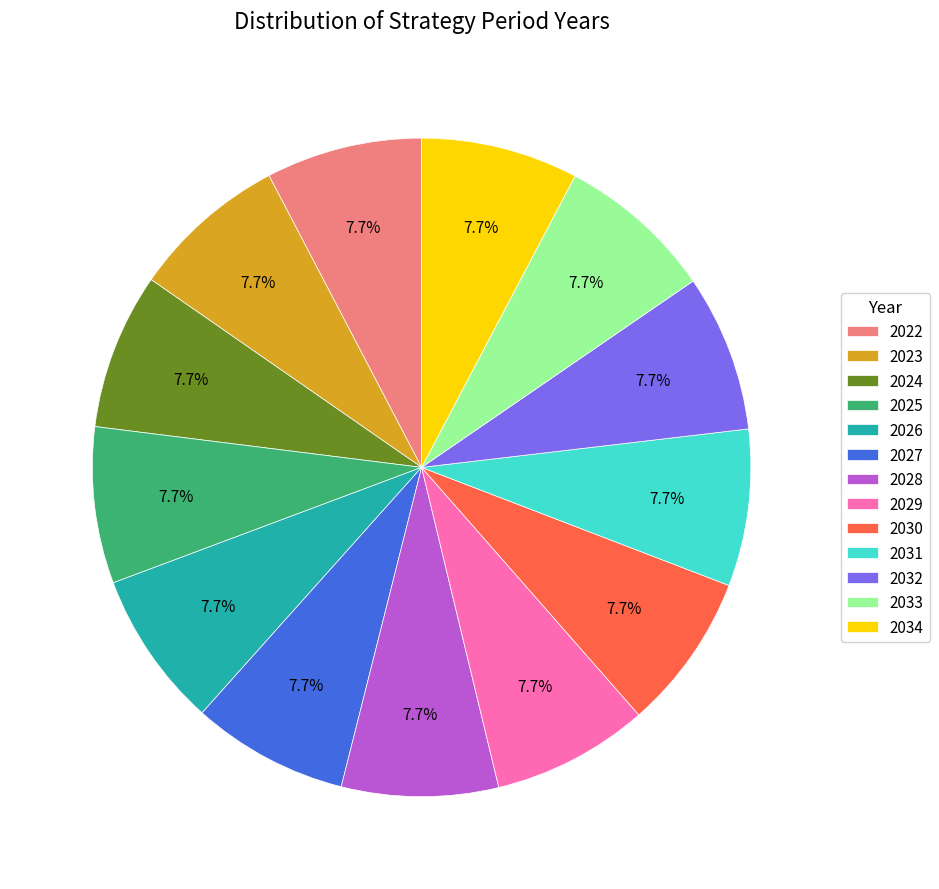

Does 2028 represent more than half of the total?

No